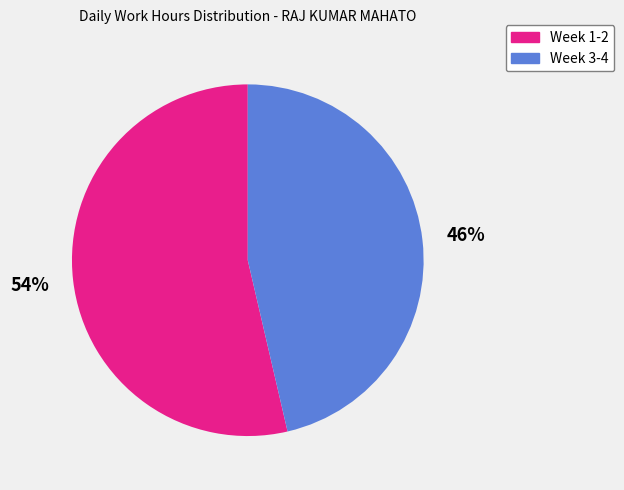

Does any single category account for the majority?

Yes